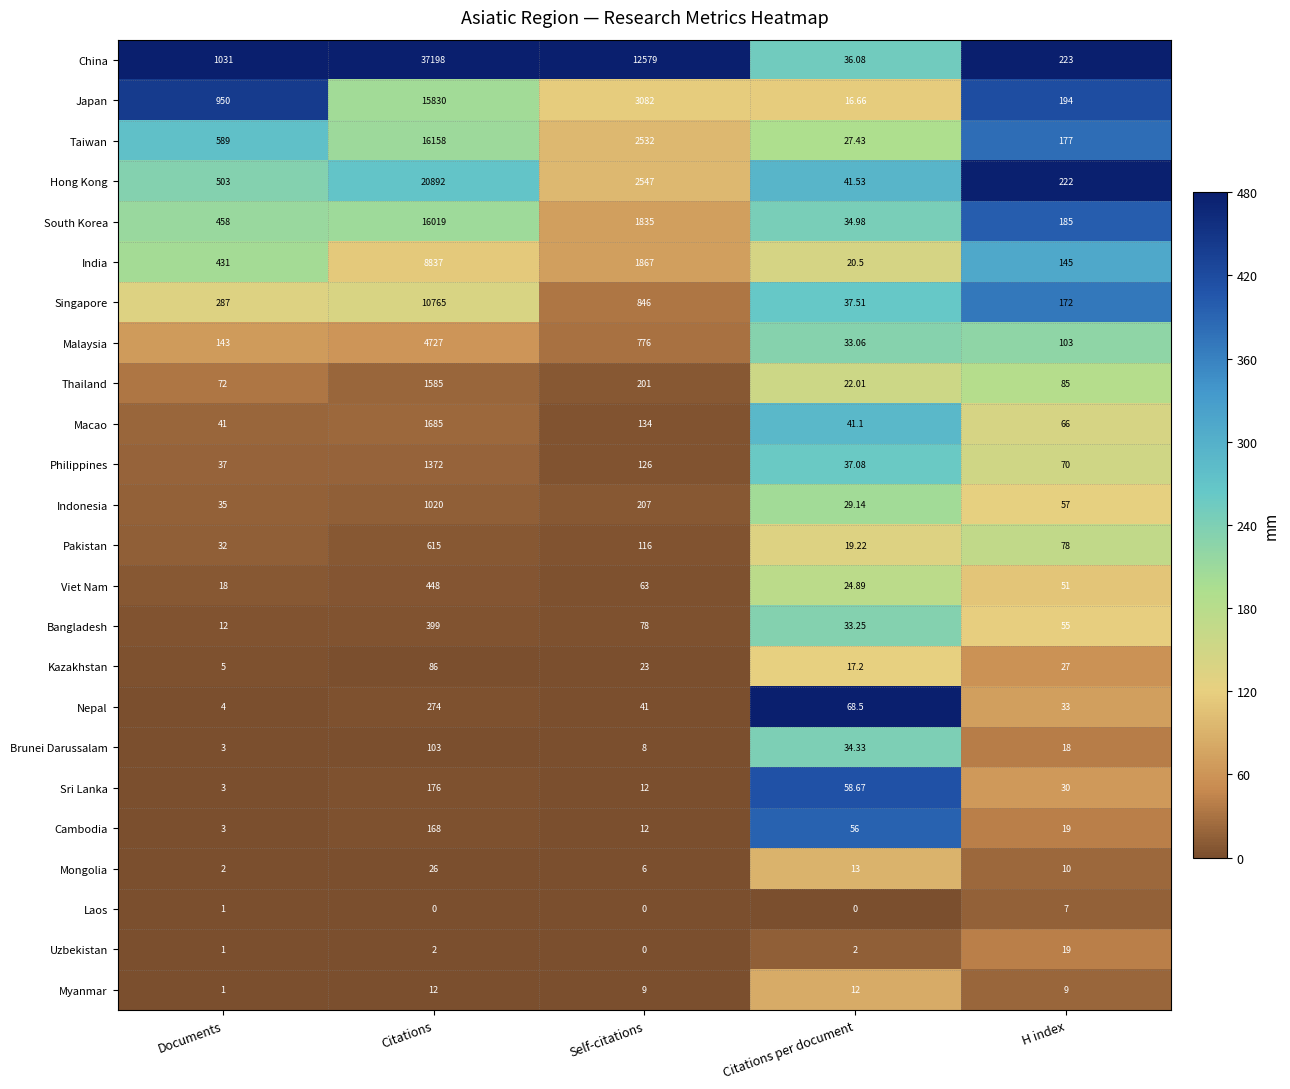

Count the number of data series in this chart.

24